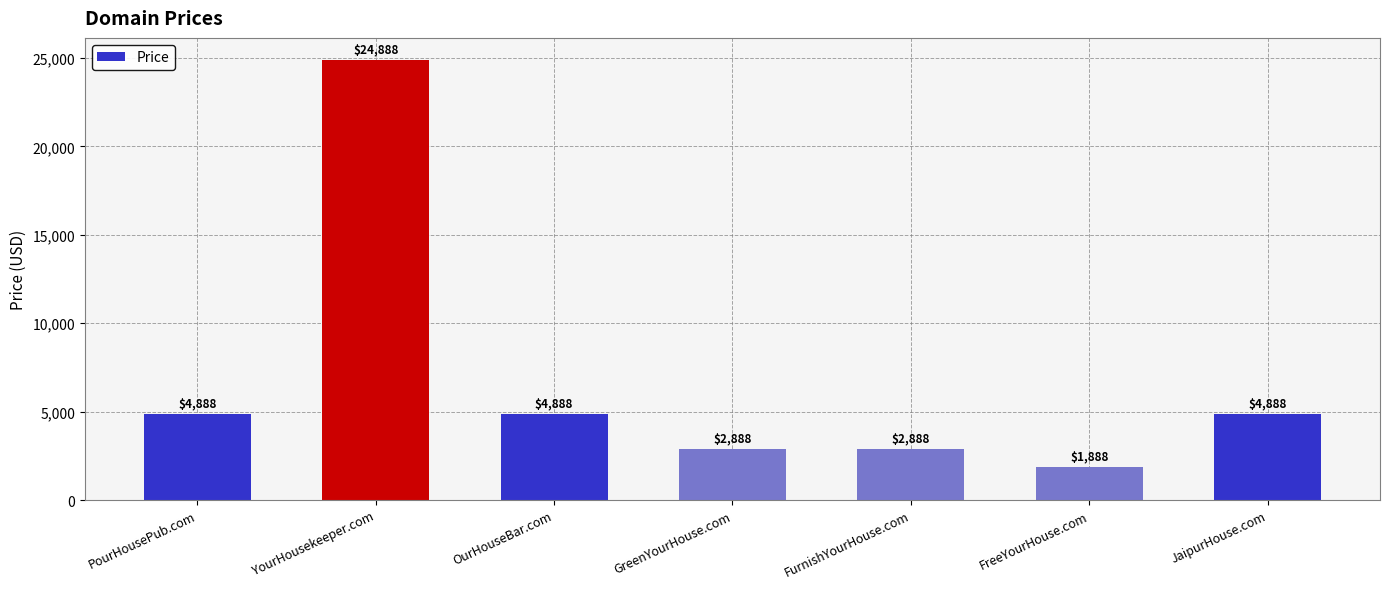

Approximately how many times larger is the value at FurnishYourHouse.com compared to GreenYourHouse.com?

1.0